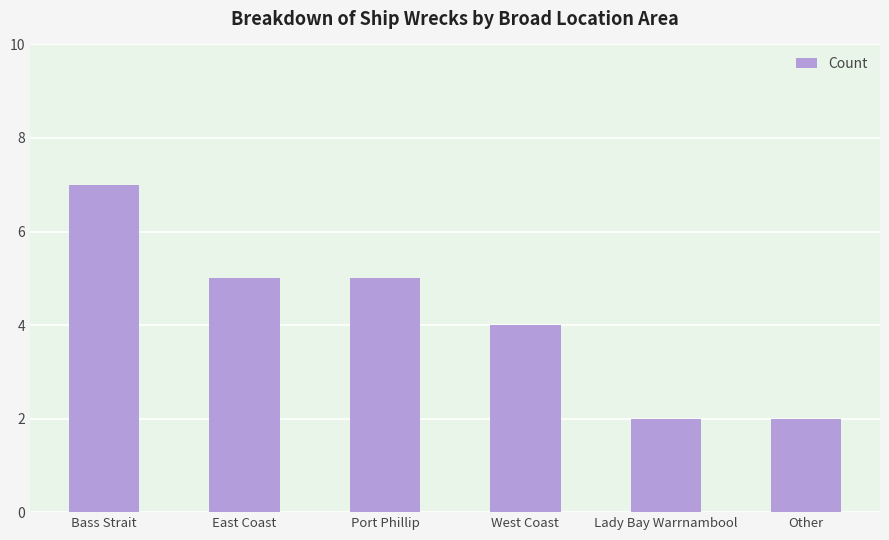

What is the label of the 6th bar from the left?

Other